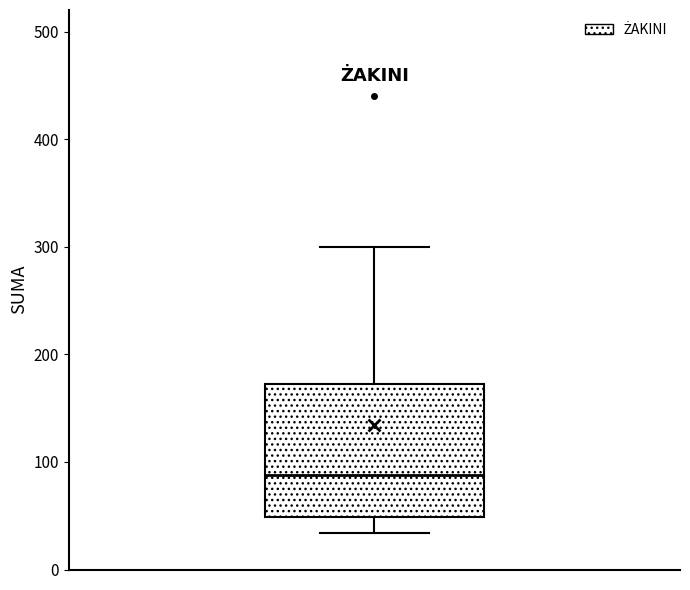

Where is the upper edge of the box on the y-axis? The values are not printed on the chart, so give them approximately, as read against the axis.

170